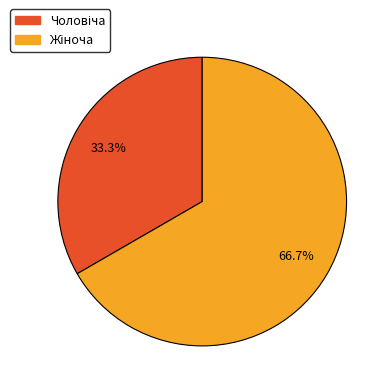

Is there any slice that represents more than half of the pie?

Yes